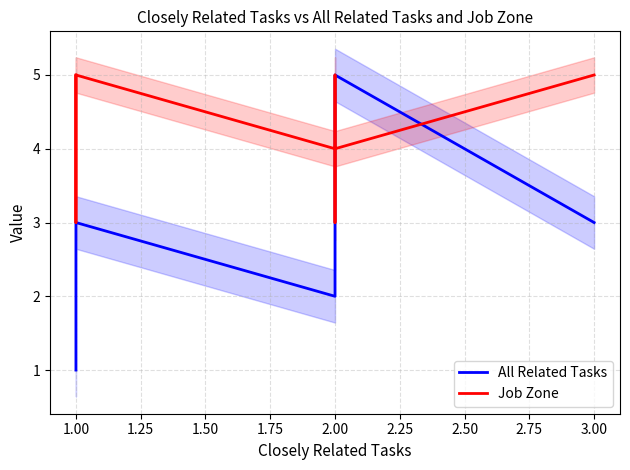

Which series has the largest total across all categories?

Job Zone